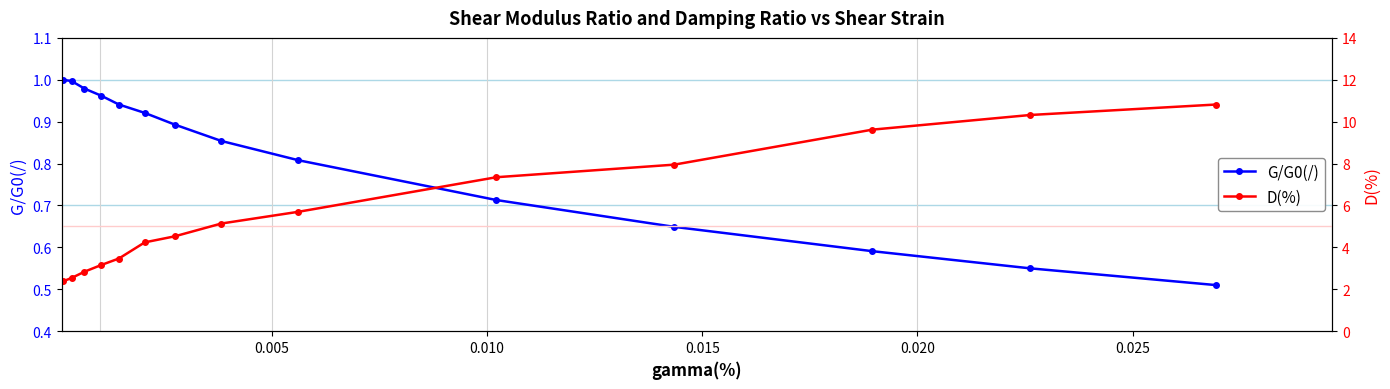

What is the difference between the maximum and second lowest values in the G/G0(/) series?

0.4